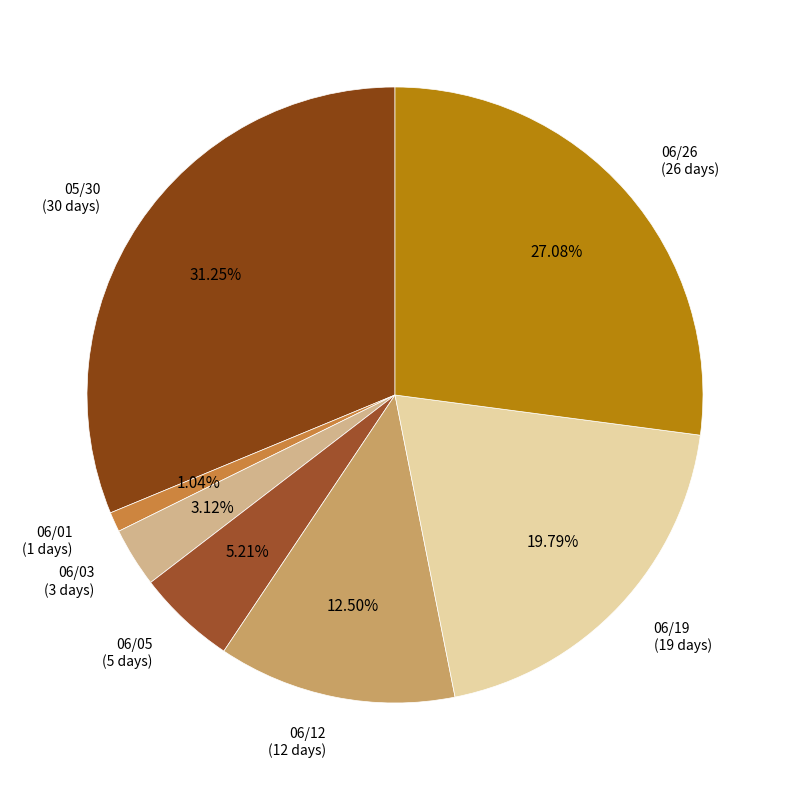

Rank the categories by value from lowest to highest.

06/01, 06/03, 06/05, 06/12, 06/19, 06/26, 05/30